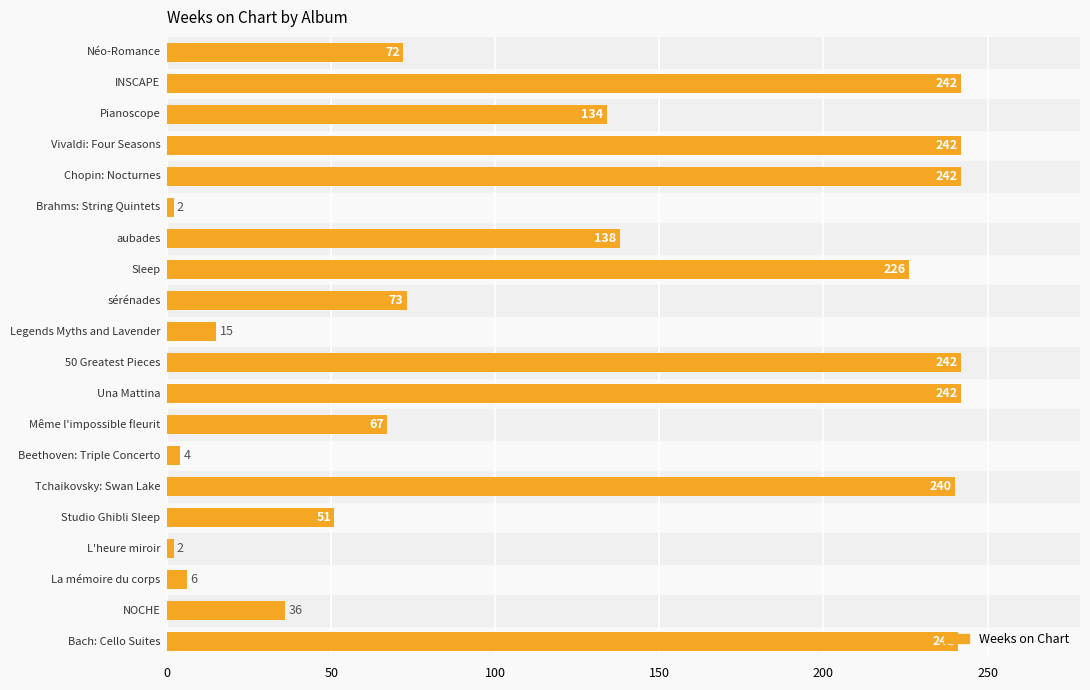

What is the value of the 3rd bar from the top?

134